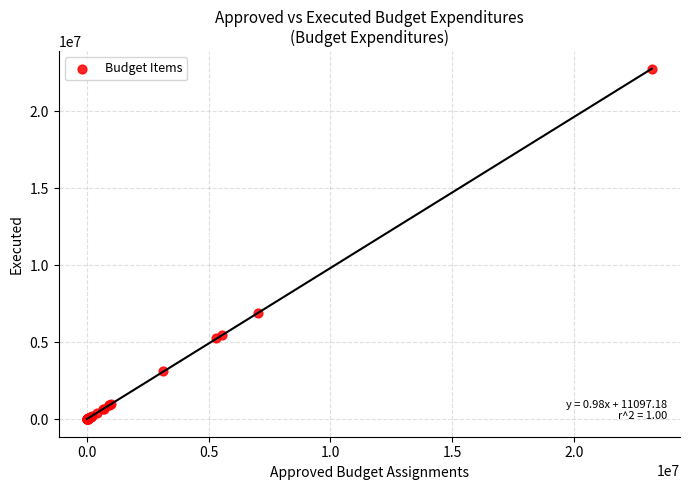

What Y value in the scatter plot is closest to 11362185?

6922674.7